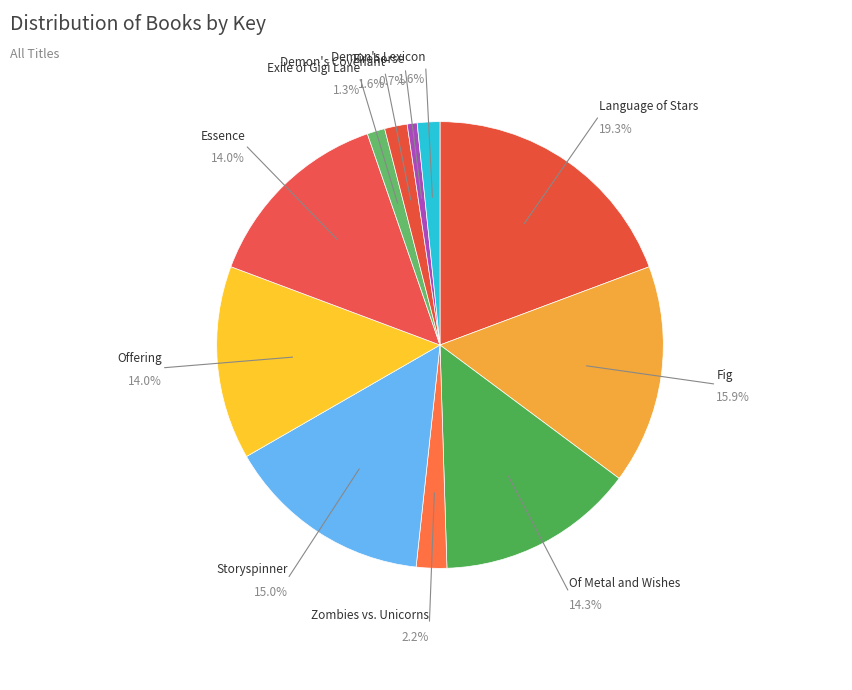

Count the number of slices in the pie.

11